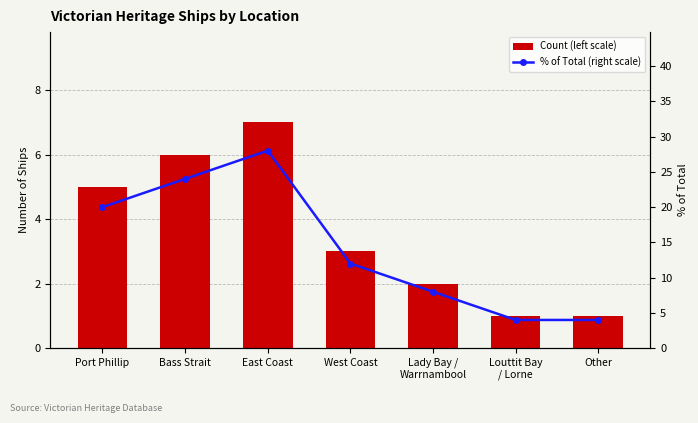

Which has a higher value, Louttit Bay
/ Lorne or Bass Strait?

Bass Strait